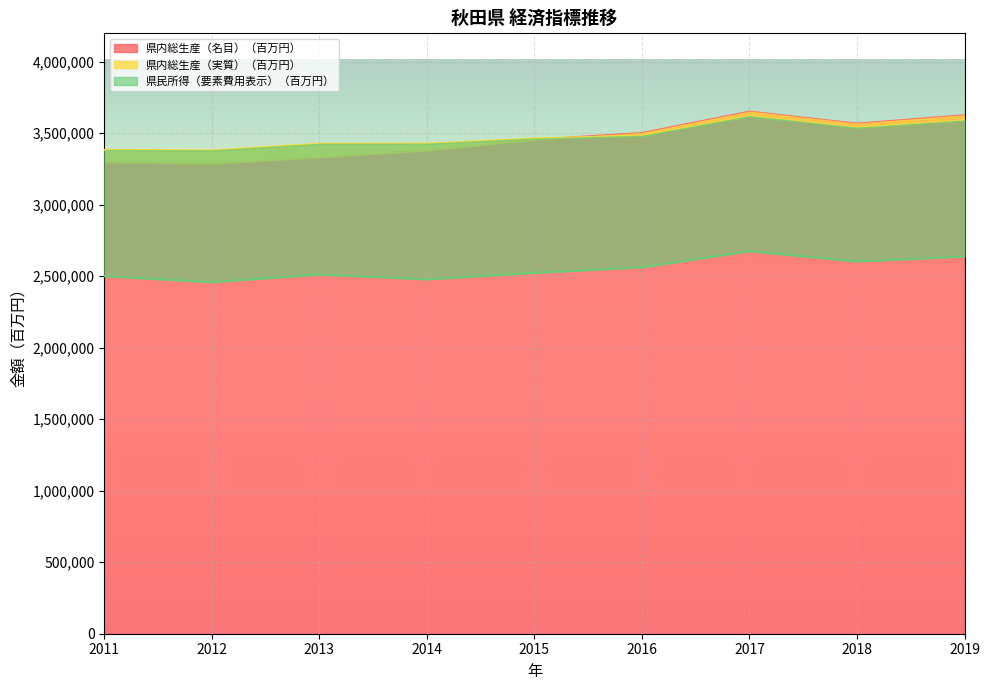

What is the highest value of the 県民所得（要素費用表示）（百万円） series?

2674429